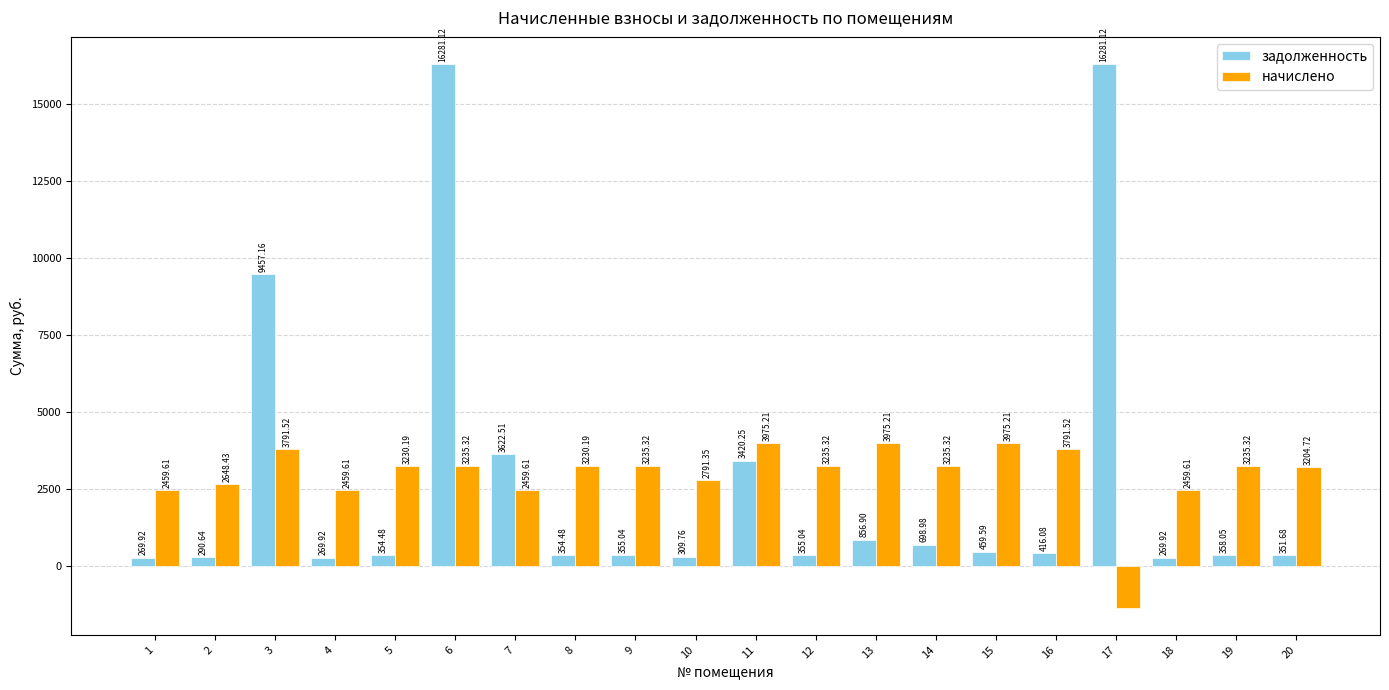

What is the minimum value for начислено?

-1351.3